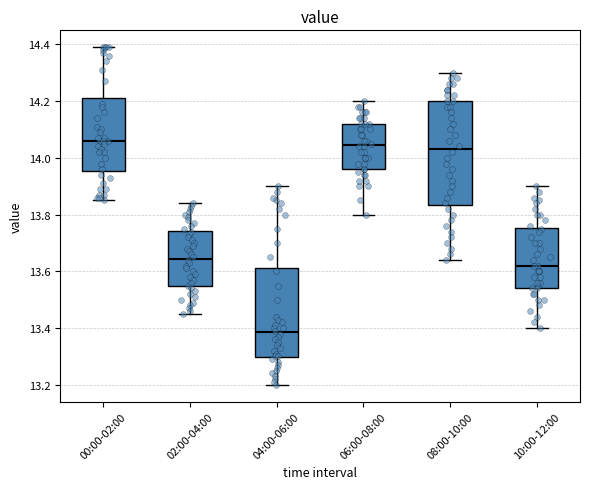

Reading left to right, read every box against the y-axis: the position of its median line, the range the box covers, and the ends of its whiskers. The values are not printed on the chart, so give them approximately, as read against the axis.

00:00-02:00: median 14.06, box 13.96 to 14.22, whiskers 13.86 to 14.40
02:00-04:00: median 13.64, box 13.54 to 13.74, whiskers 13.46 to 13.84
04:00-06:00: median 13.38, box 13.30 to 13.62, whiskers 13.20 to 13.90
06:00-08:00: median 14.04, box 13.96 to 14.12, whiskers 13.80 to 14.20
08:00-10:00: median 14.04, box 13.84 to 14.20, whiskers 13.64 to 14.30
10:00-12:00: median 13.62, box 13.54 to 13.76, whiskers 13.40 to 13.90